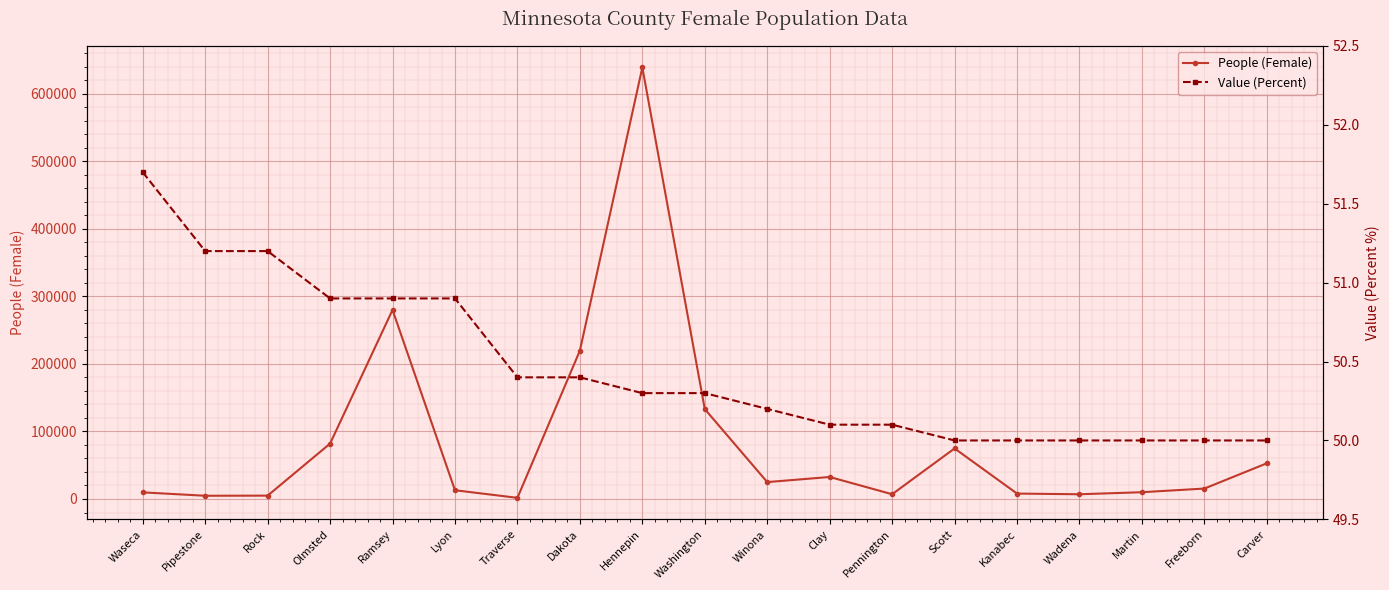

What are all the series names shown in the legend?

People (Female), Value (Percent)